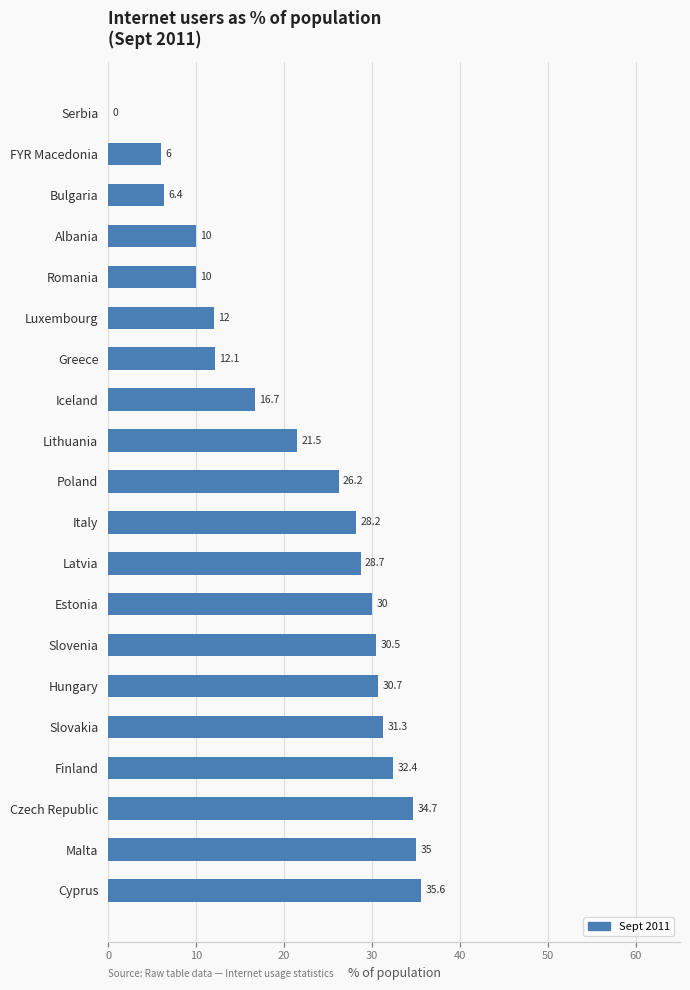

Reading top to bottom, extract all data points from this chart.

Serbia=0.0	FYR Macedonia=6.0	Bulgaria=6.4	Albania=10.0	Romania=10.0	Luxembourg=12.0	Greece=12.1	Iceland=16.7	Lithuania=21.5	Poland=26.2	Italy=28.2	Latvia=28.7	Estonia=30.0	Slovenia=30.5	Hungary=30.7	Slovakia=31.3	Finland=32.4	Czech Republic=34.7	Malta=35.0	Cyprus=35.6